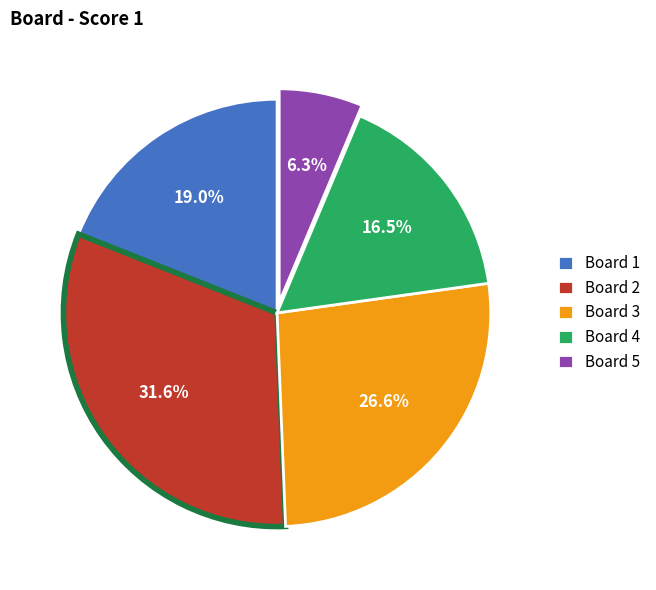

What percentage do Board 1 and Board 2 together represent?

50.6%